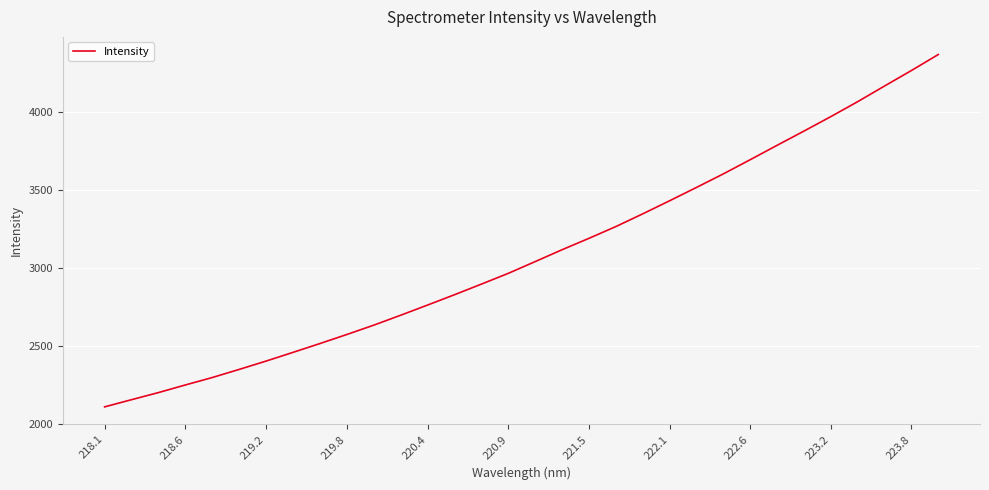

What is the difference between the maximum and minimum values?

2258.8